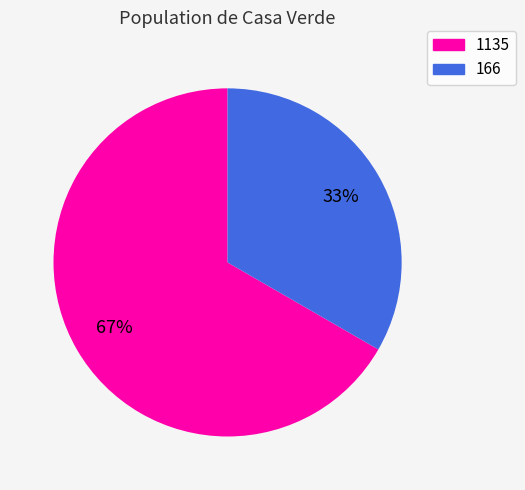

How many slices are in this pie chart?

2